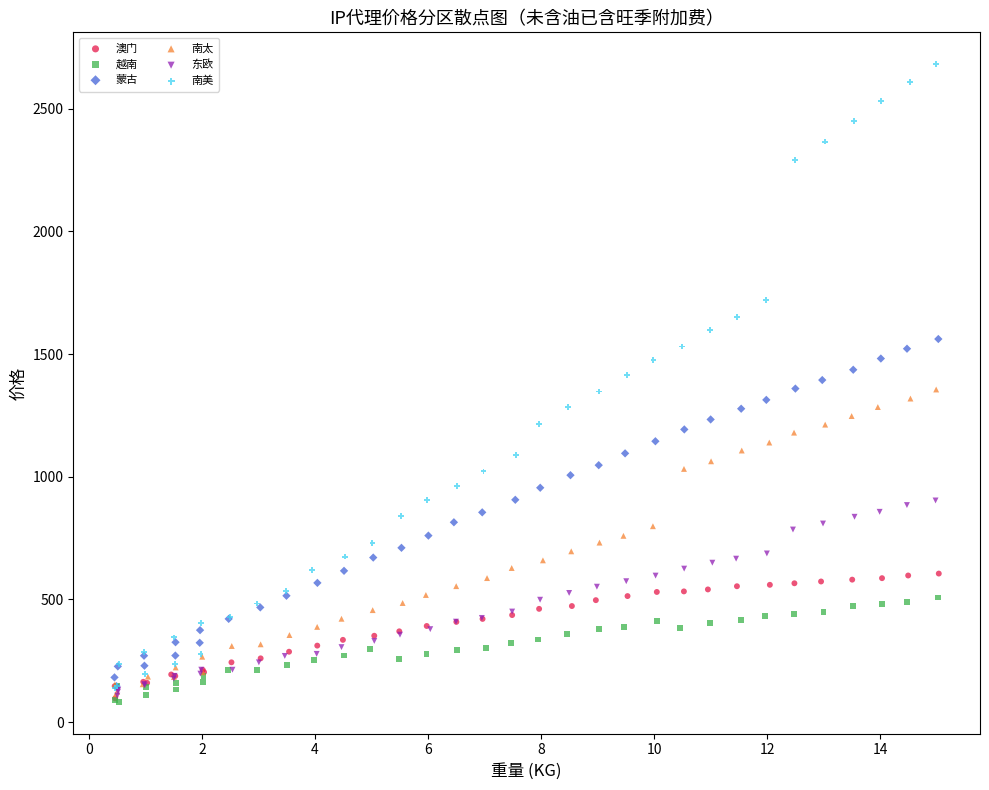

Which series has the widest spread of Y values?

南美